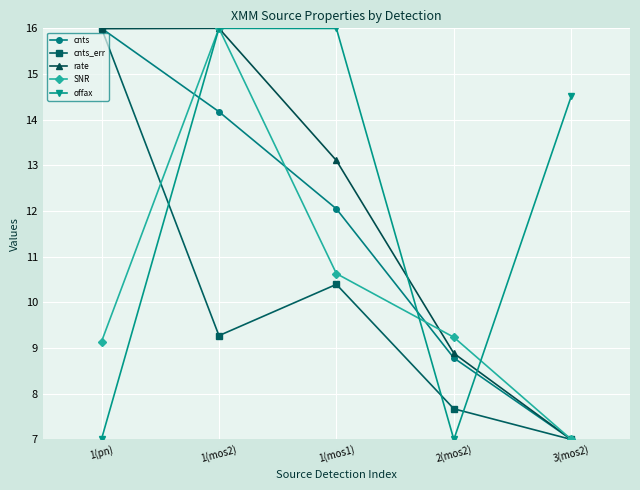

How many lines are shown in the chart?

5